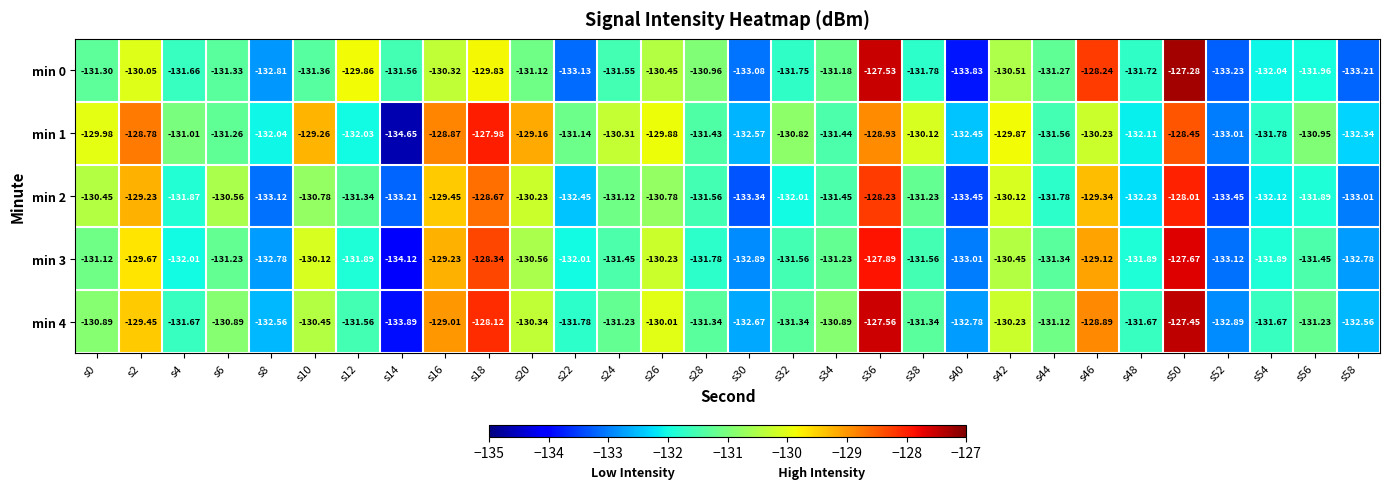

What is the greatest value displayed?

-127.3